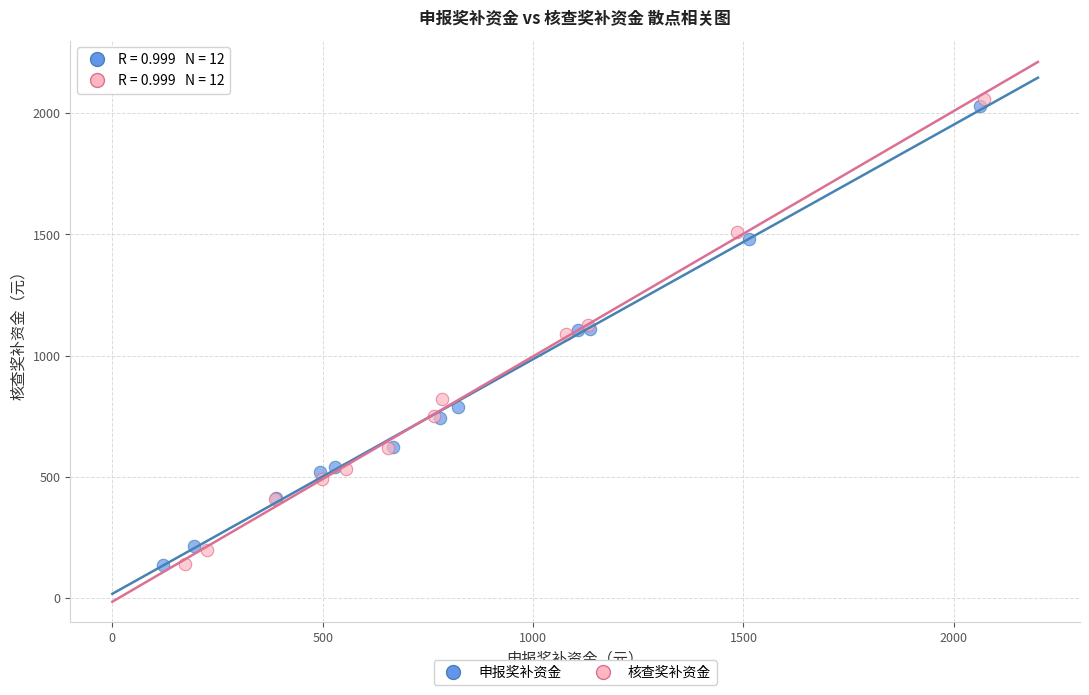

What are all the series names shown in the legend?

申报奖补资金, 核查奖补资金